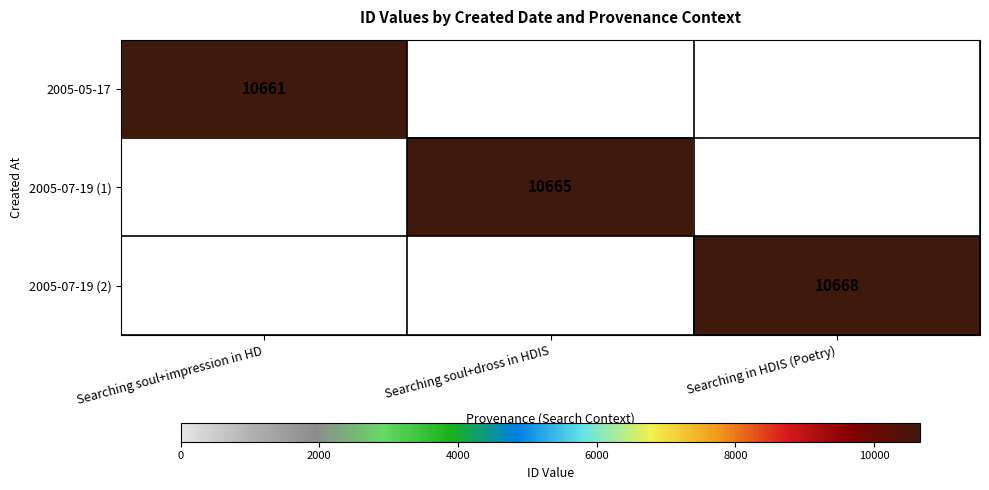

Is the value of 2005-07-19 (2) at Searching in HDIS (Poetry) greater than the value of 2005-07-19 (1) at Searching soul+dross in HDIS?

Yes